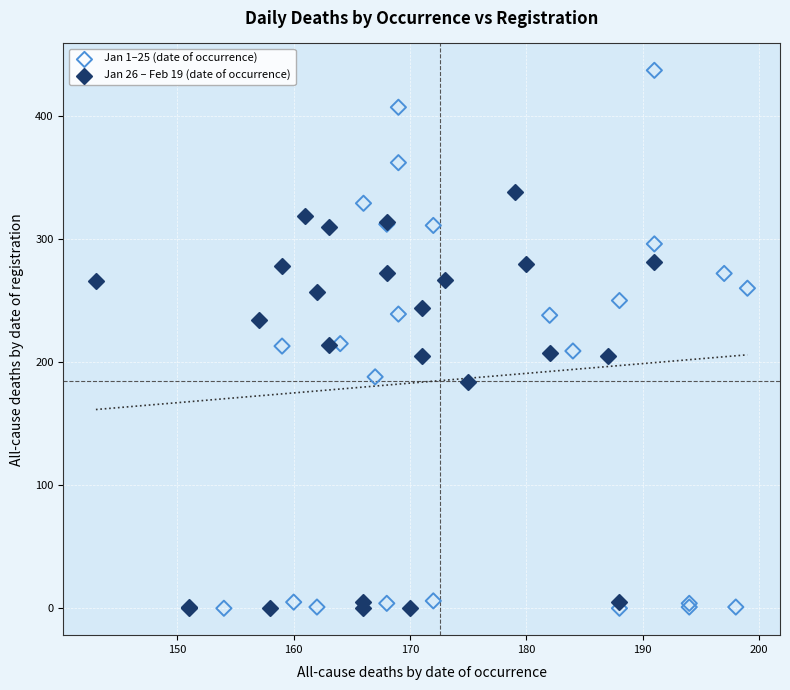

Which series contains the highest Y value?

Jan 1–25 (date of occurrence)